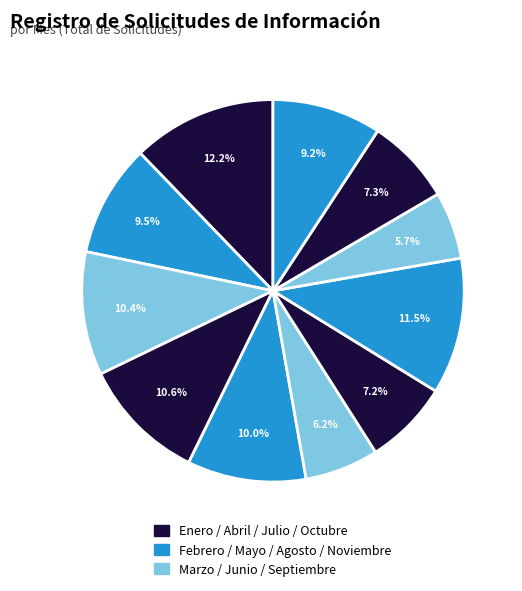

Count the number of slices in the pie.

11